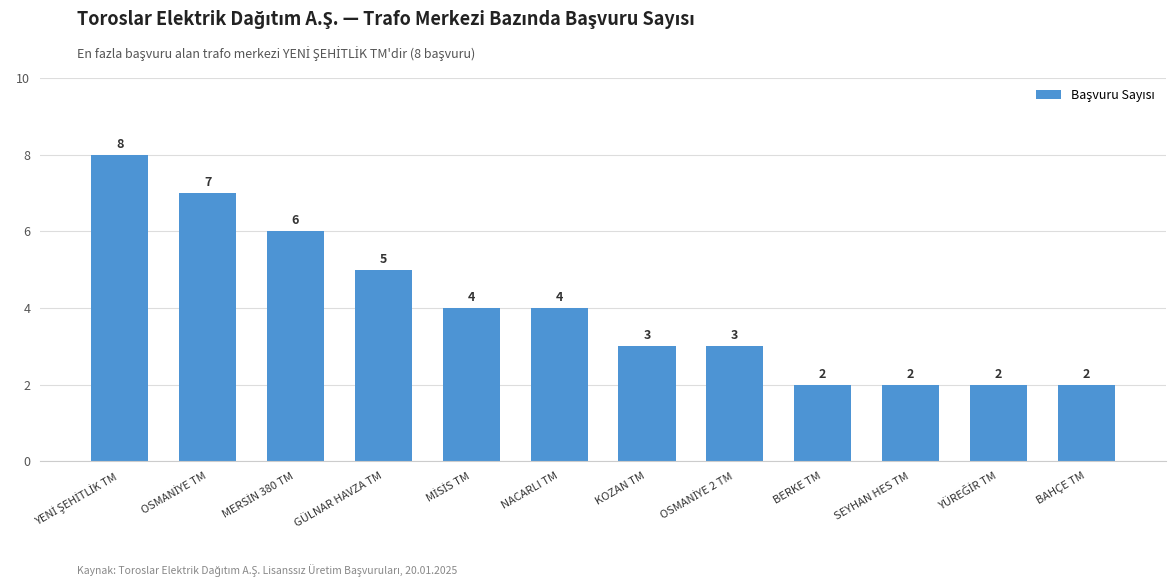

The value at SEYHAN HES TM is 2. True or false?

True